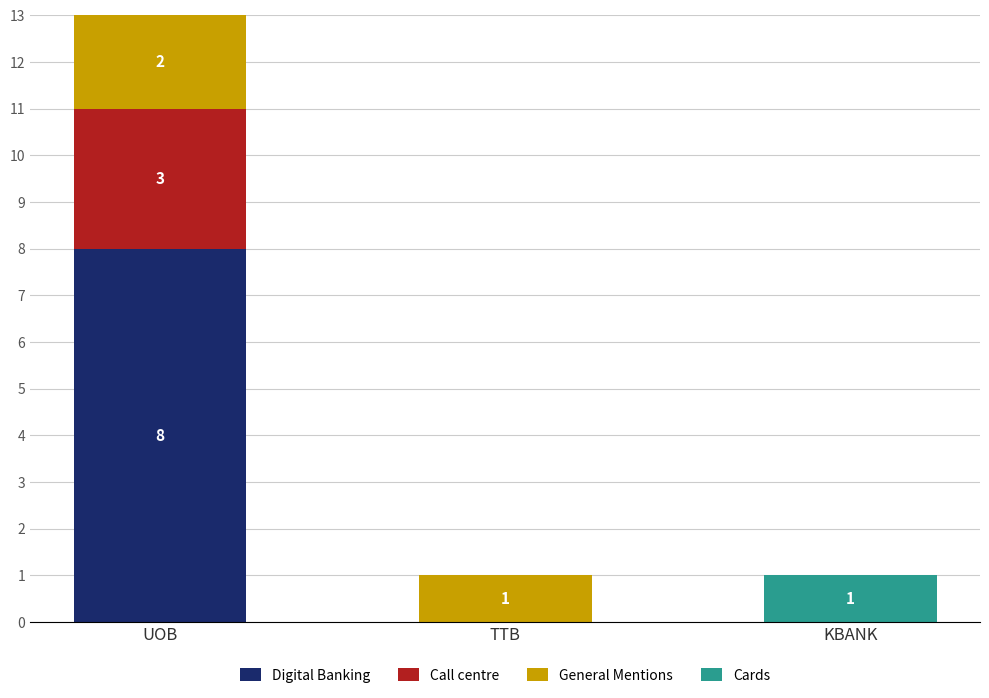

The value of Digital Banking at KBANK is -5. True or false?

False